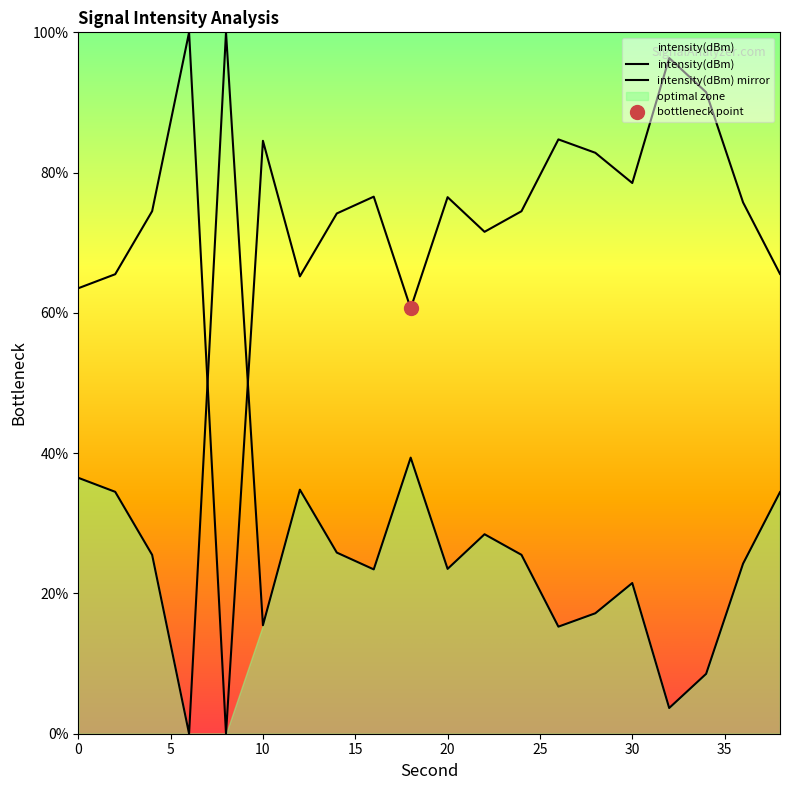

What is the ratio of the value at 36 to the value at 0?

0.7